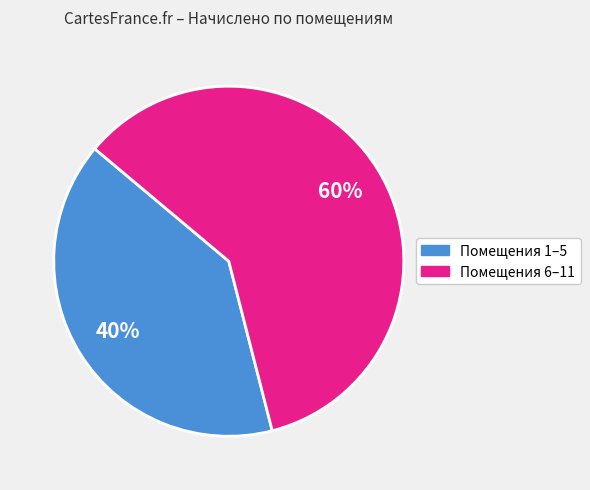

How many slices are in this pie chart?

2